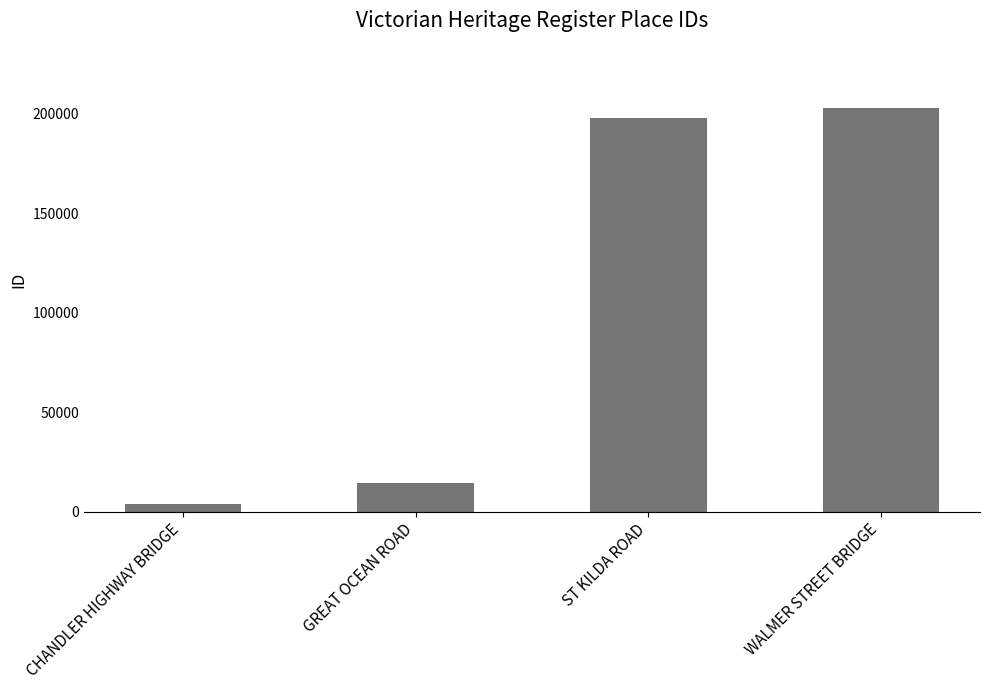

At which label is the value closest to 103348?

GREAT OCEAN ROAD